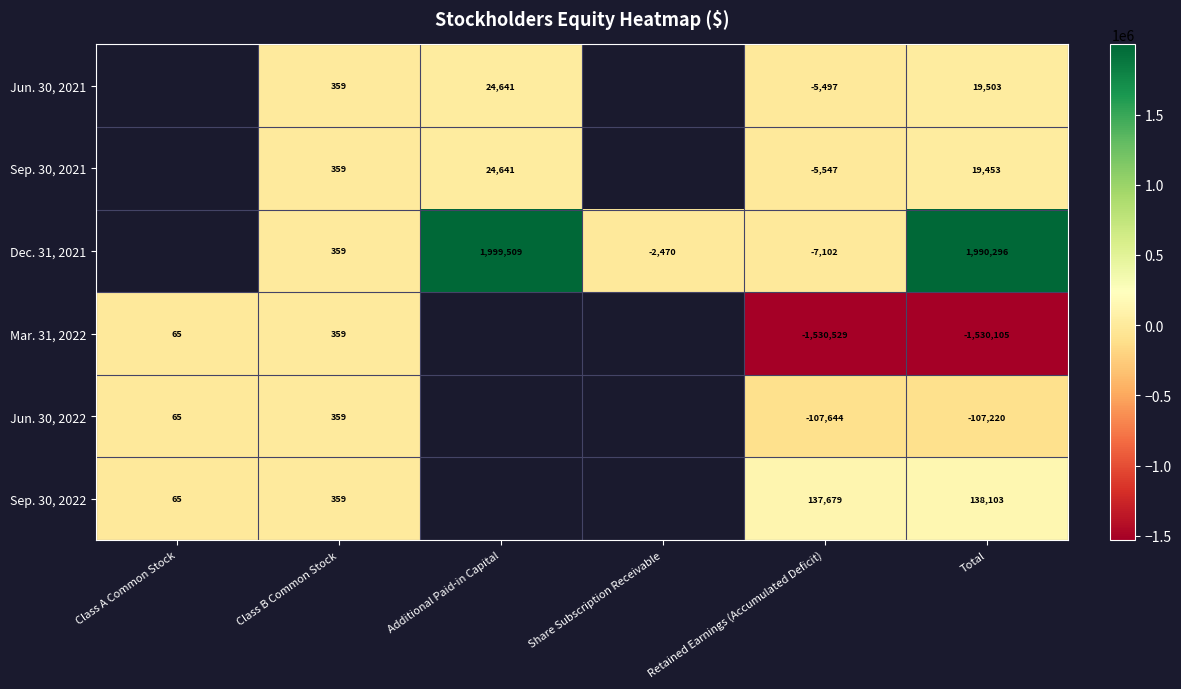

The Jun. 30, 2021 series shows 6674 at Total. True or false?

False